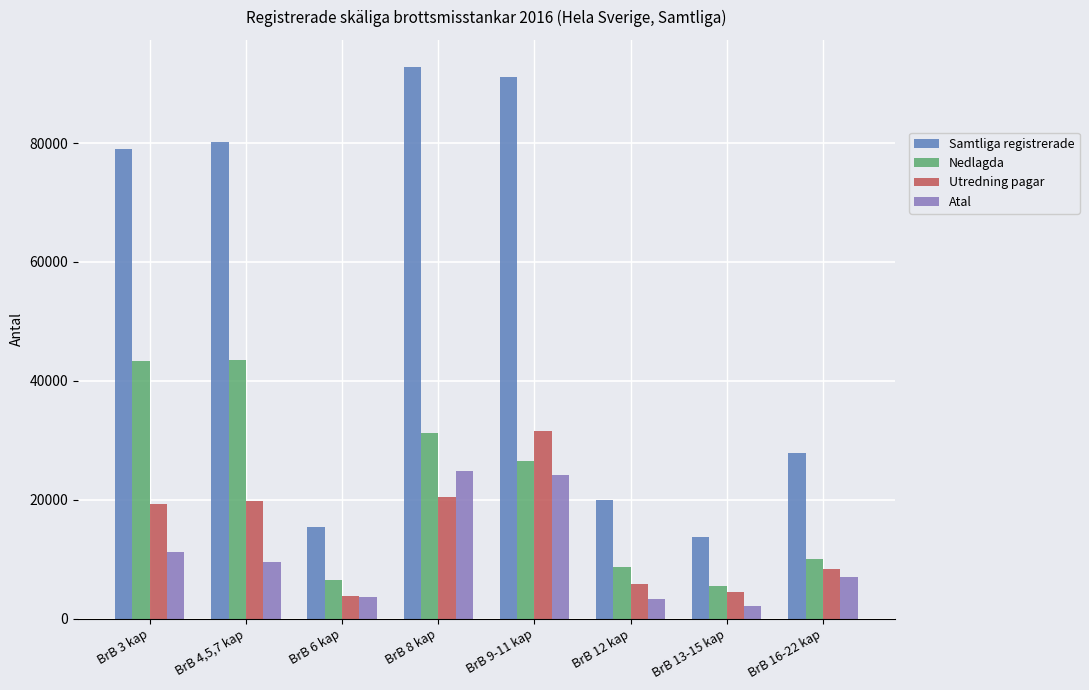

The value of Samtliga registrerade at BrB 4,5,7 kap is 80216. True or false?

True